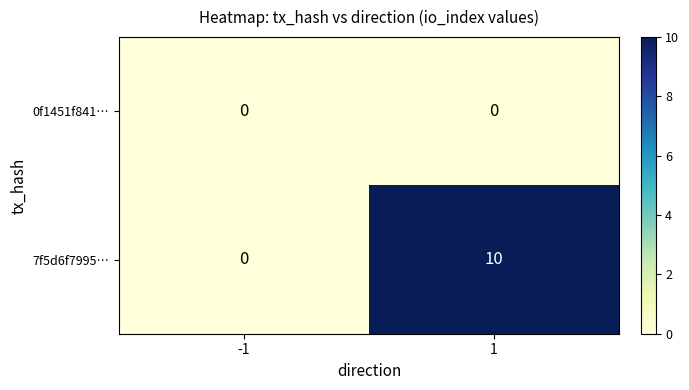

How many series are shown in this chart?

2